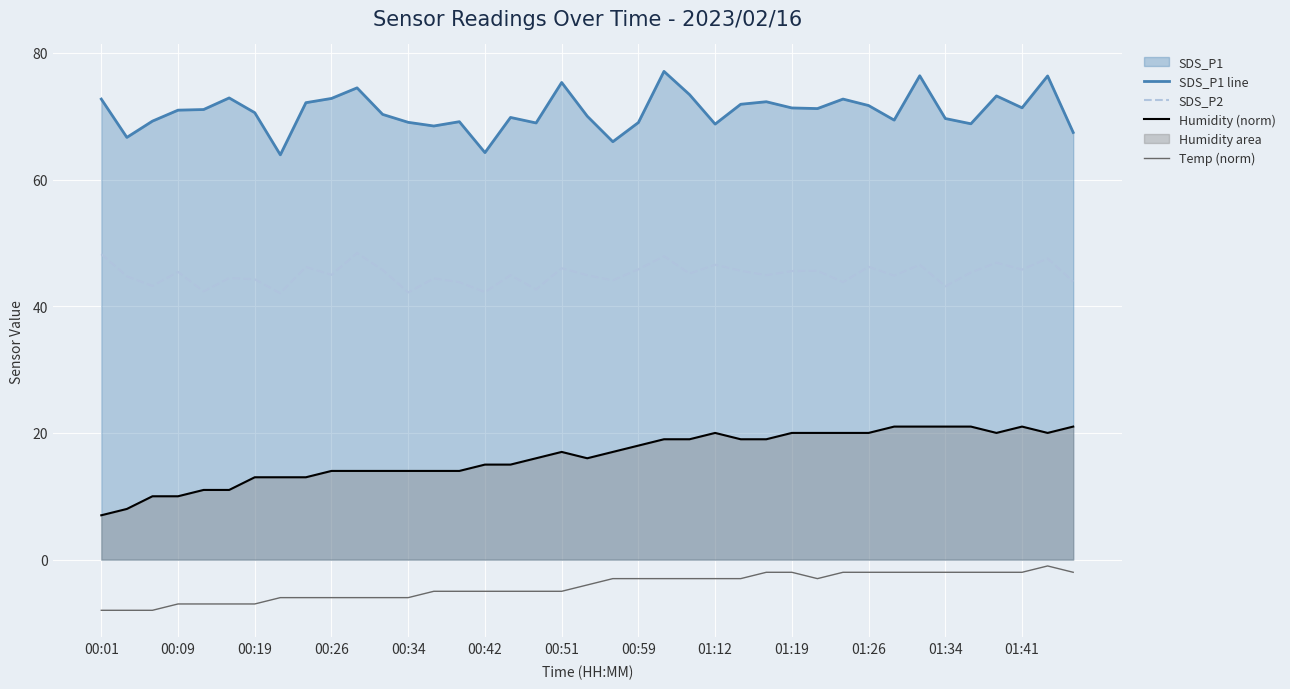

True or false: SDS_P2 and Temp (norm) intersect in this chart.

False